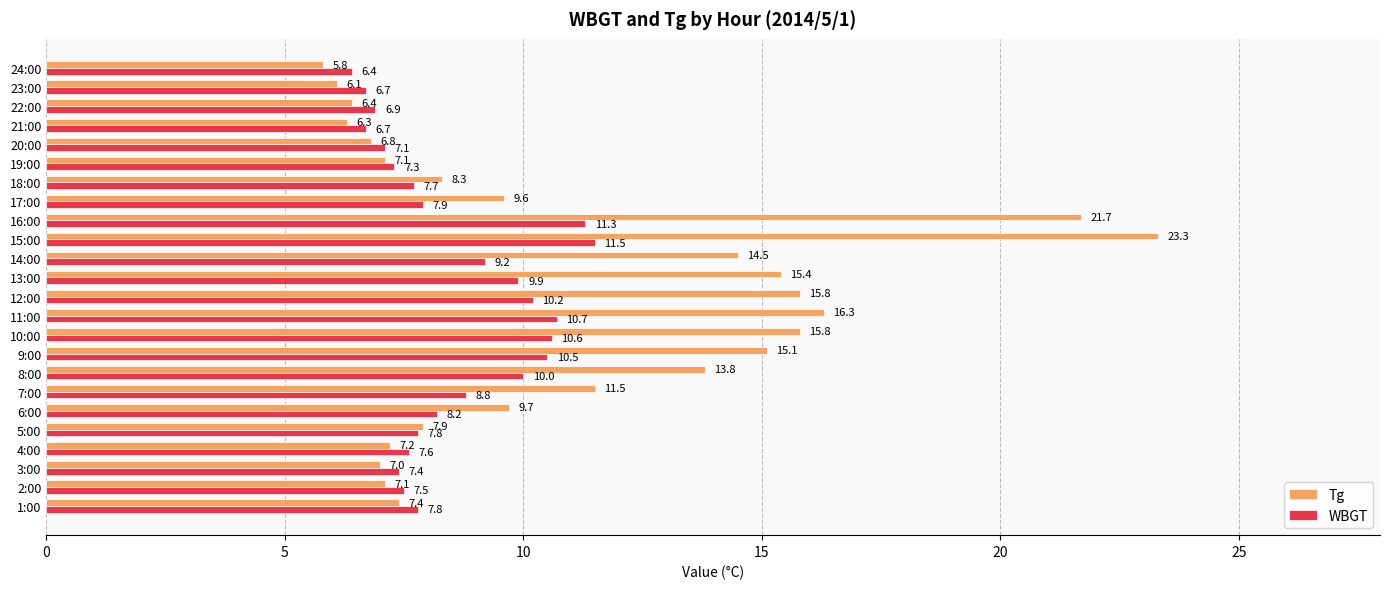

At which category is the sum across all series the highest?

15:00